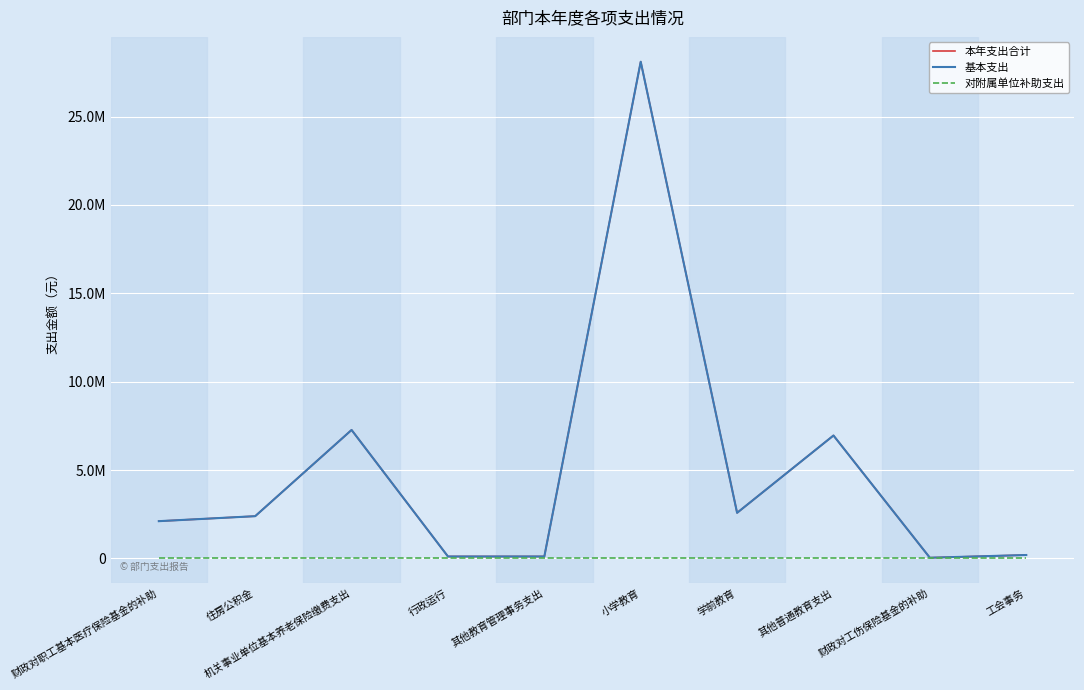

At which category is the sum across all series the highest?

小学教育